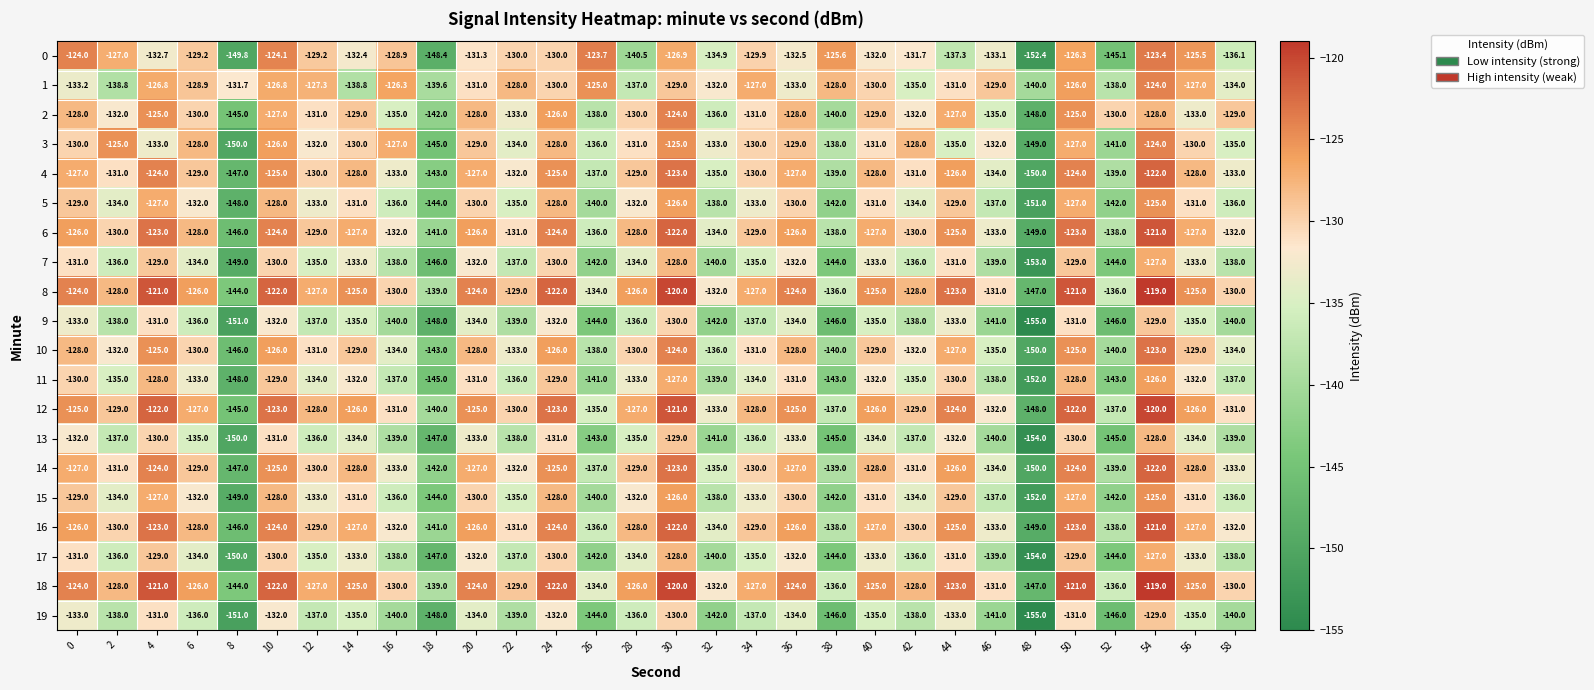

Which category has the highest value in the 0 series?

54